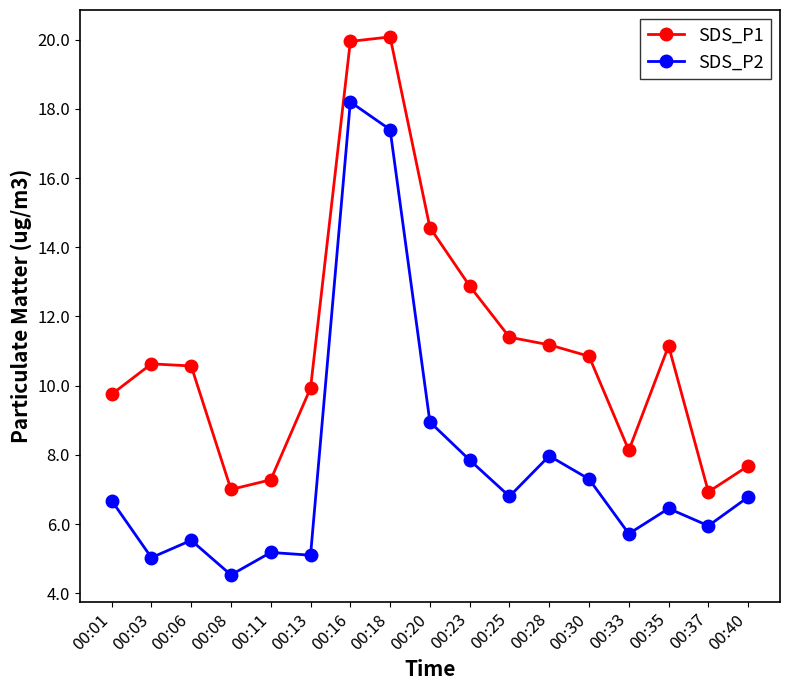

What is the maximum value shown in the chart?

20.1